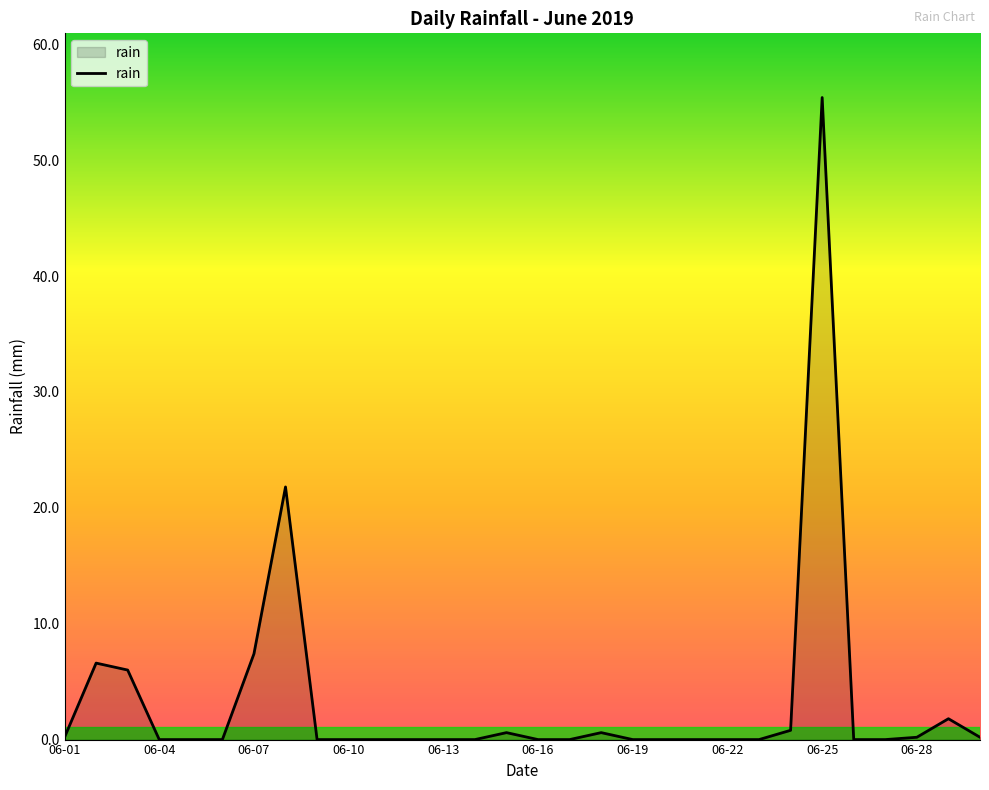

What is the greatest value displayed?

55.4